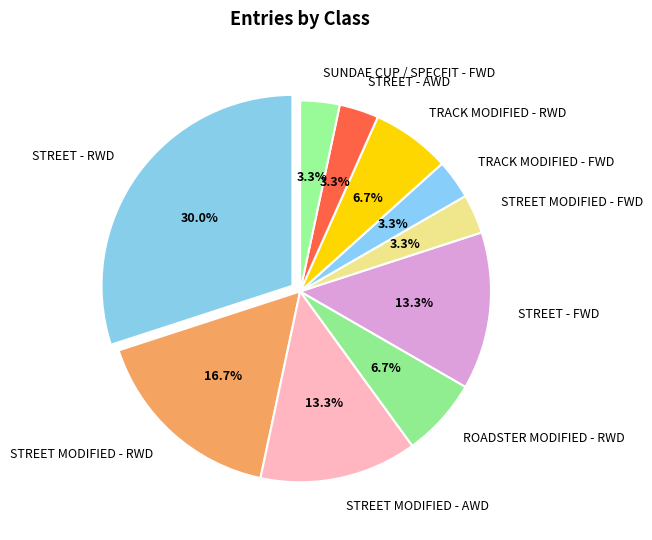

Does TRACK MODIFIED - RWD account for over 50% of the chart?

No